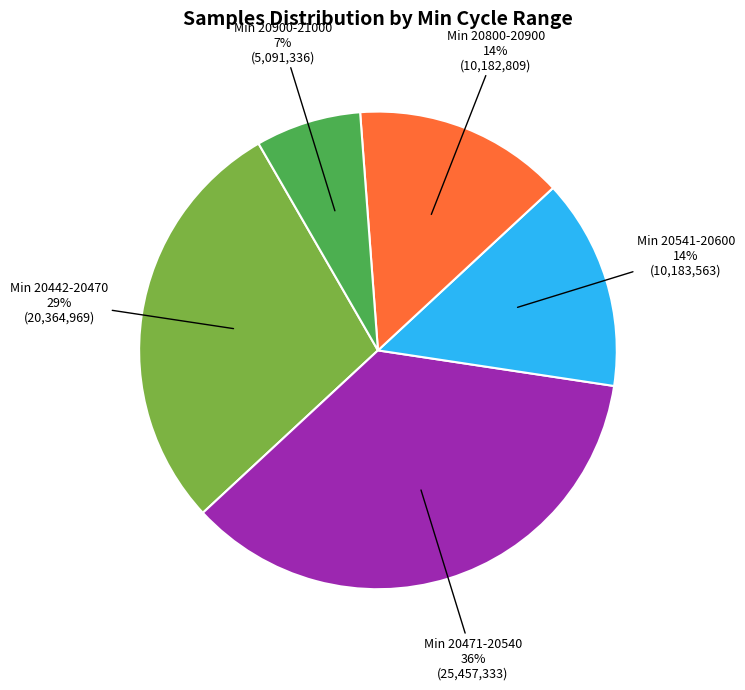

Does any single category account for the majority?

No